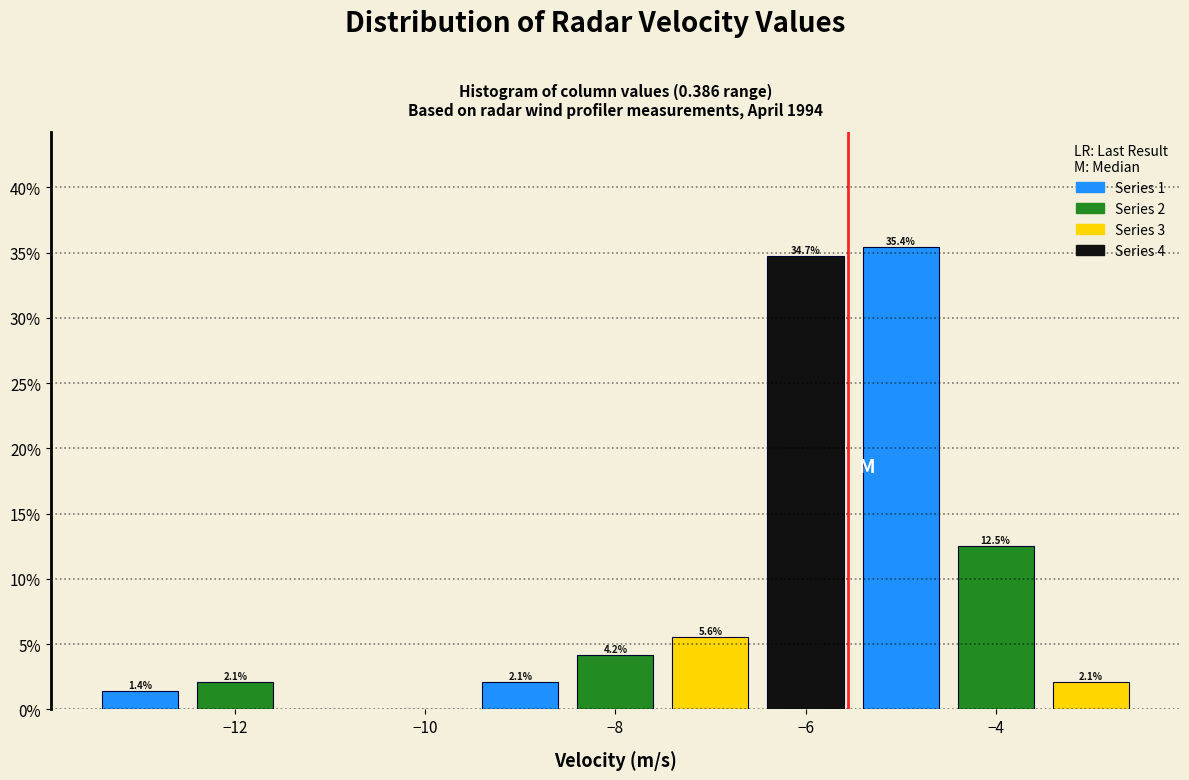

Which range on the x-axis has the tallest bar?

-5.5 to -4.5